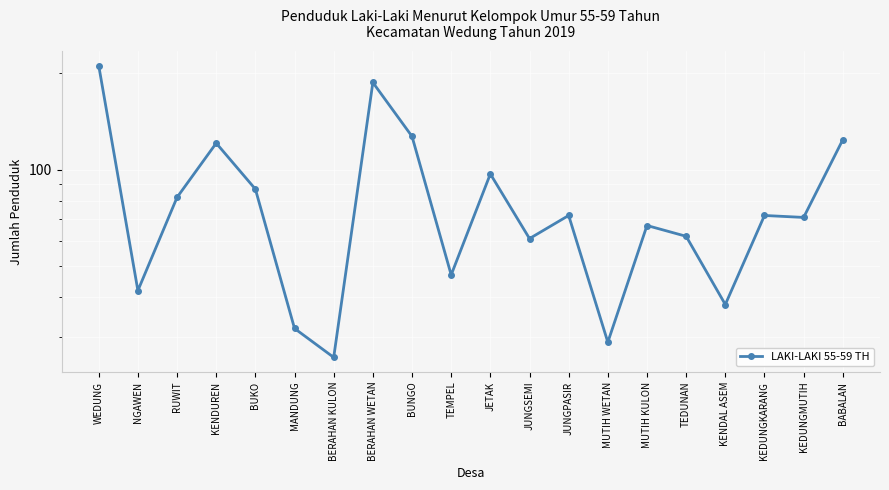

Reading left to right, what are all the values shown in this chart?

WEDUNG=211	NGAWEN=42	RUWIT=82	KENDUREN=121	BUKO=87	MANDUNG=32	BERAHAN KULON=26	BERAHAN WETAN=187	BUNGO=127	TEMPEL=47	JETAK=97	JUNGSEMI=61	JUNGPASIR=72	MUTIH WETAN=29	MUTIH KULON=67	TEDUNAN=62	KENDAL ASEM=38	KEDUNGKARANG=72	KEDUNGMUTIH=71	BABALAN=124